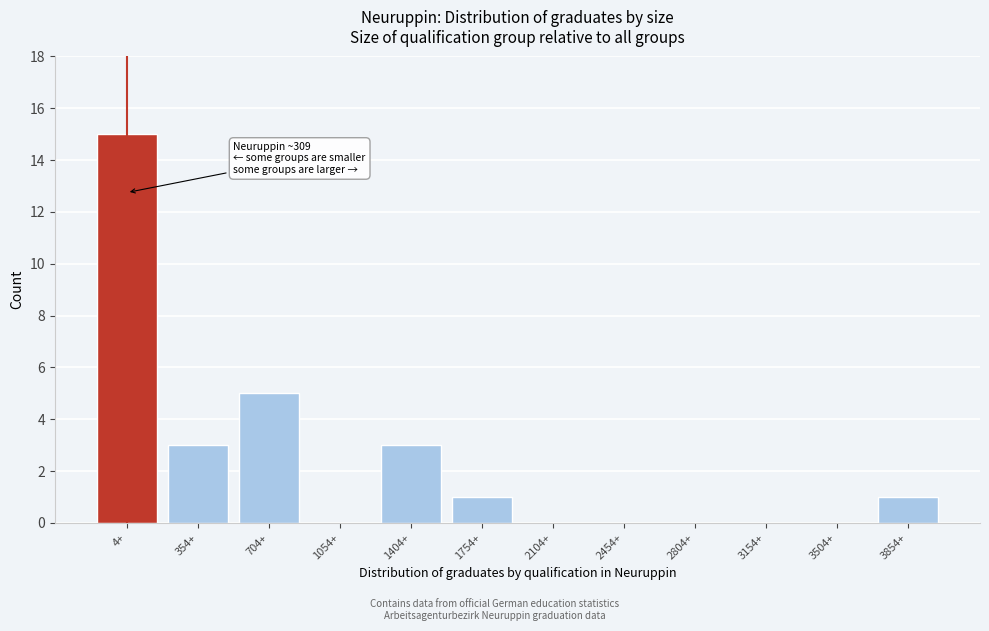

Reading left to right, list all the values displayed in this chart.

4+=15	354+=3	704+=5	1054+=0	1404+=3	1754+=1	2104+=0	2454+=0	2804+=0	3154+=0	3504+=0	3854+=1